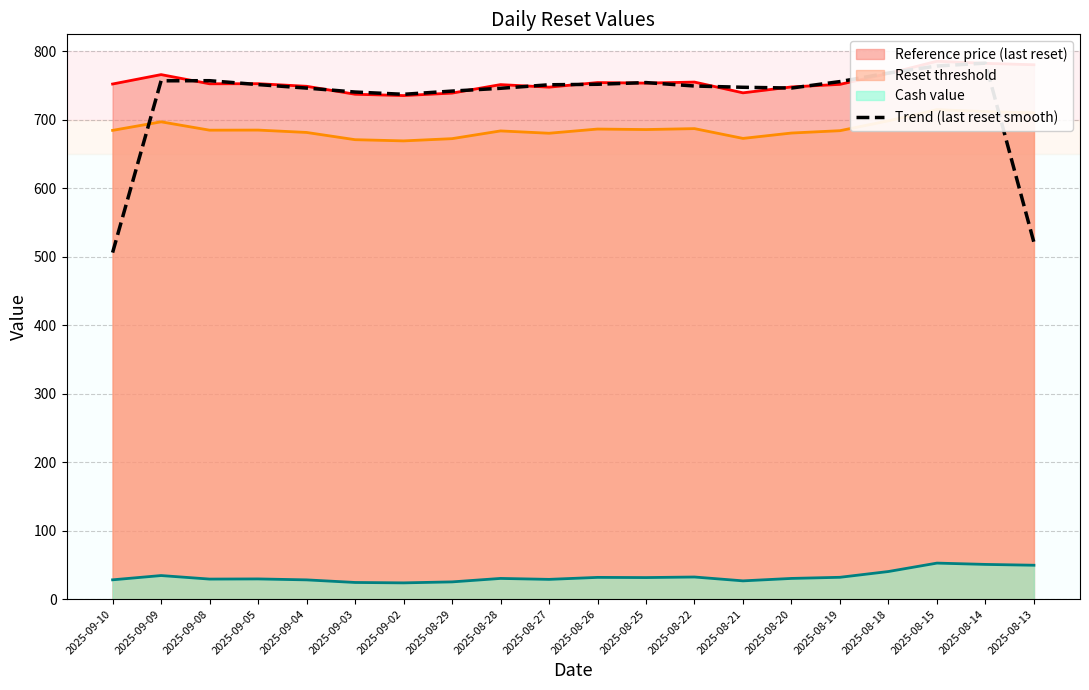

How many categories are shown in the chart?

20